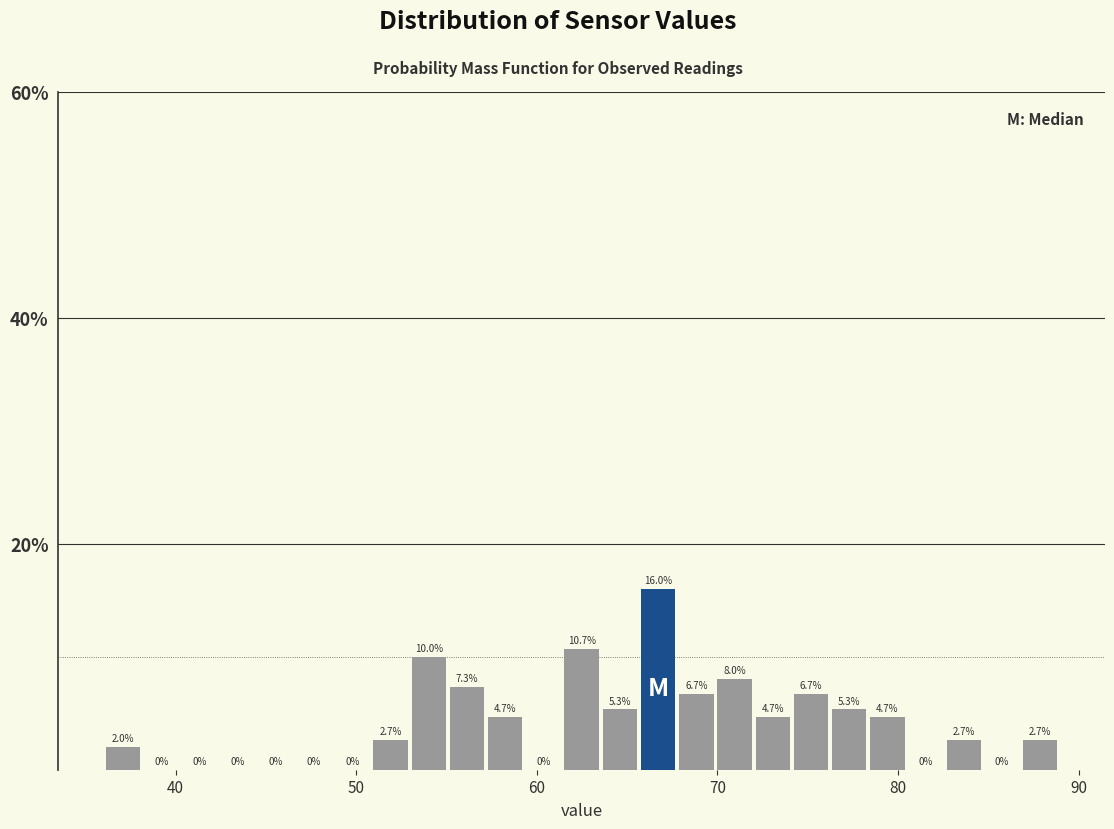

Around what value on the x-axis is the tallest bar? Give the approximate position of its centre, as read against the axis.

67